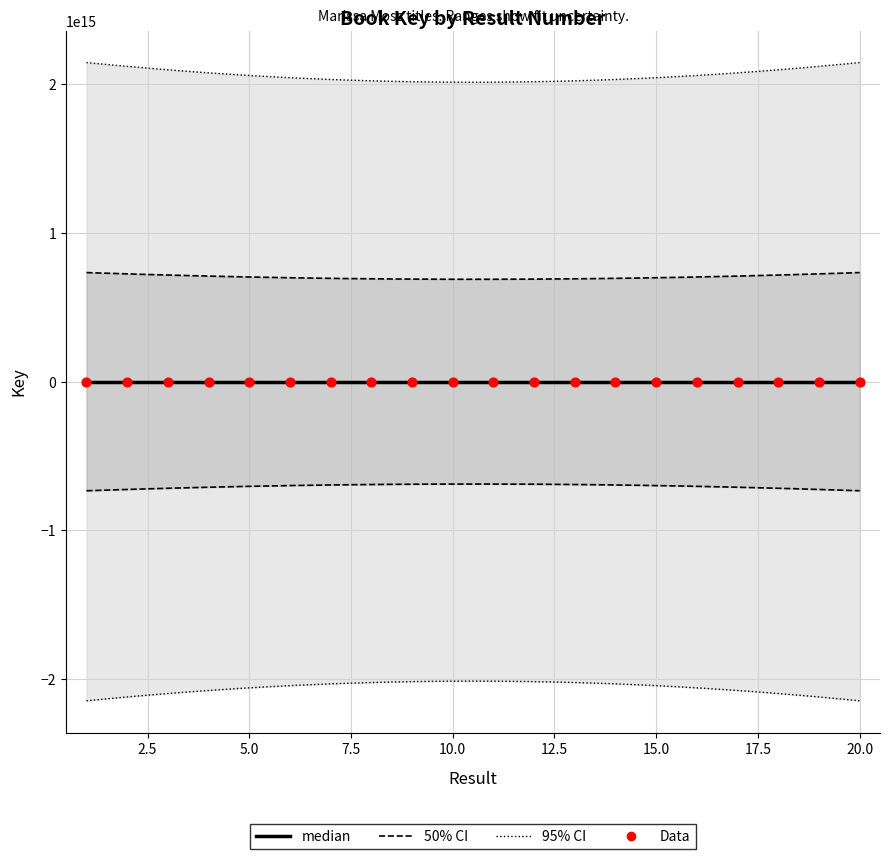

Which has a higher value, 9 or 2?

2